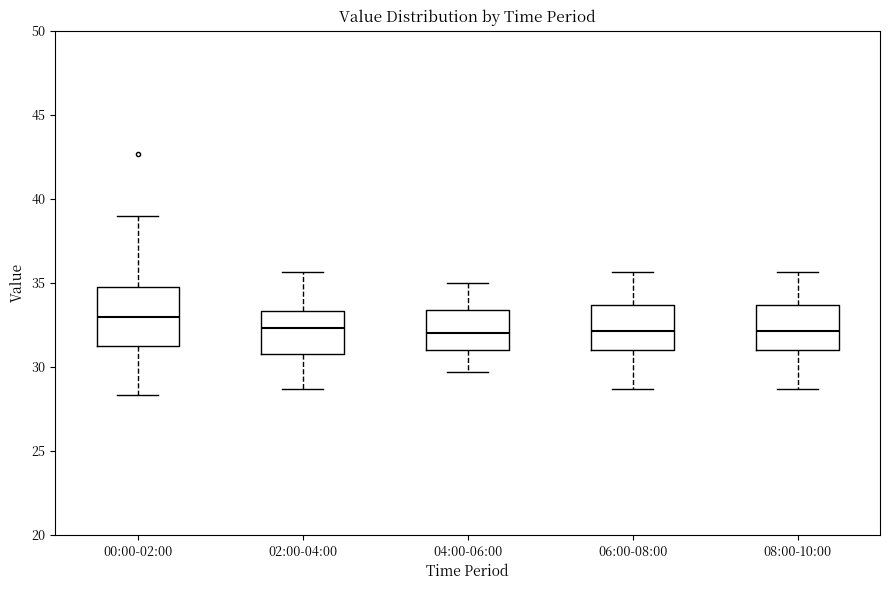

Where does the upper whisker of the box for 08:00-10:00 end on the y-axis? The values are not printed on the chart, so give them approximately, as read against the axis.

35.5